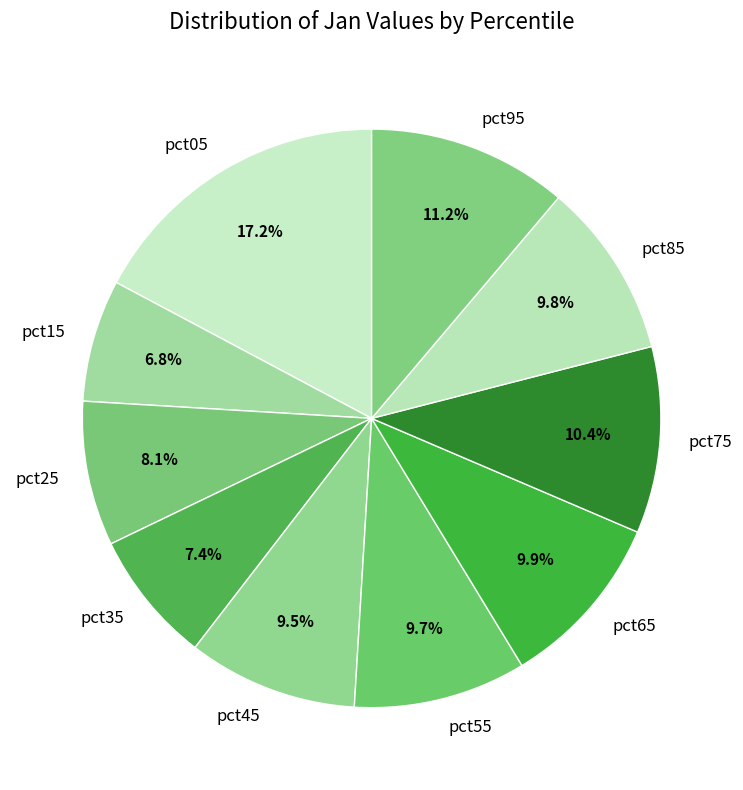

Between pct65 and pct75, which is larger?

pct75